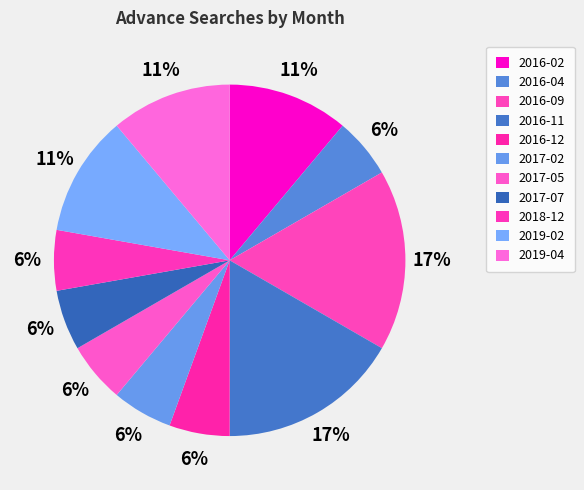

Count the number of slices in the pie.

11